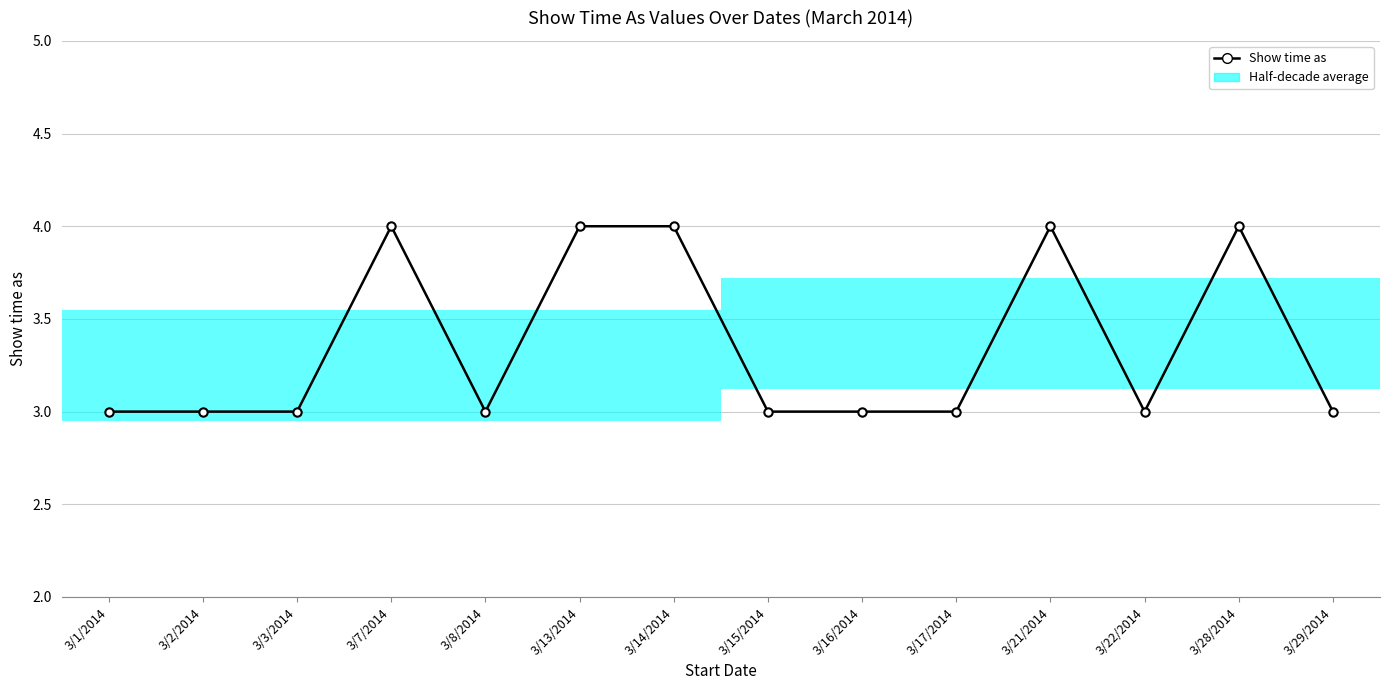

What is the label of the 2nd point from the right?

3/28/2014